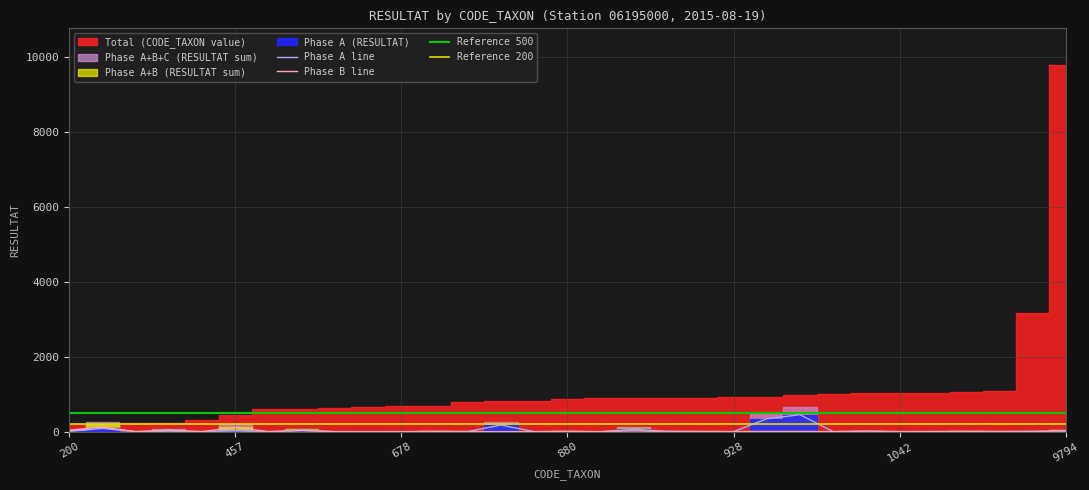

What is the value of the Phase A point at the 5th from the left?

2